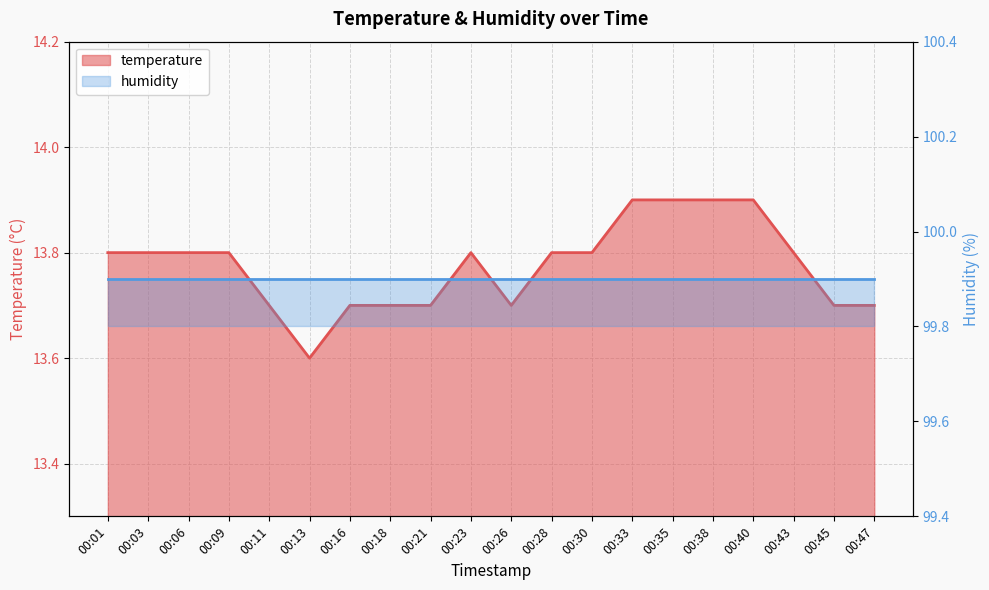

Which has a higher value, 00:28 or 00:30?

00:28